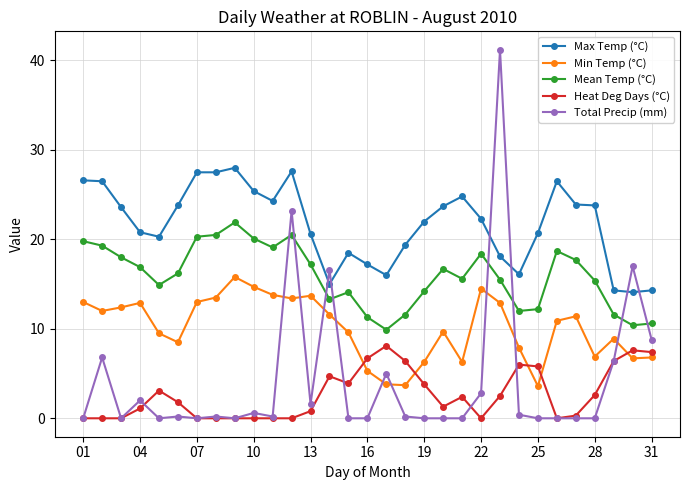

What is the average value of the Heat Deg Days (°C) series?

2.7